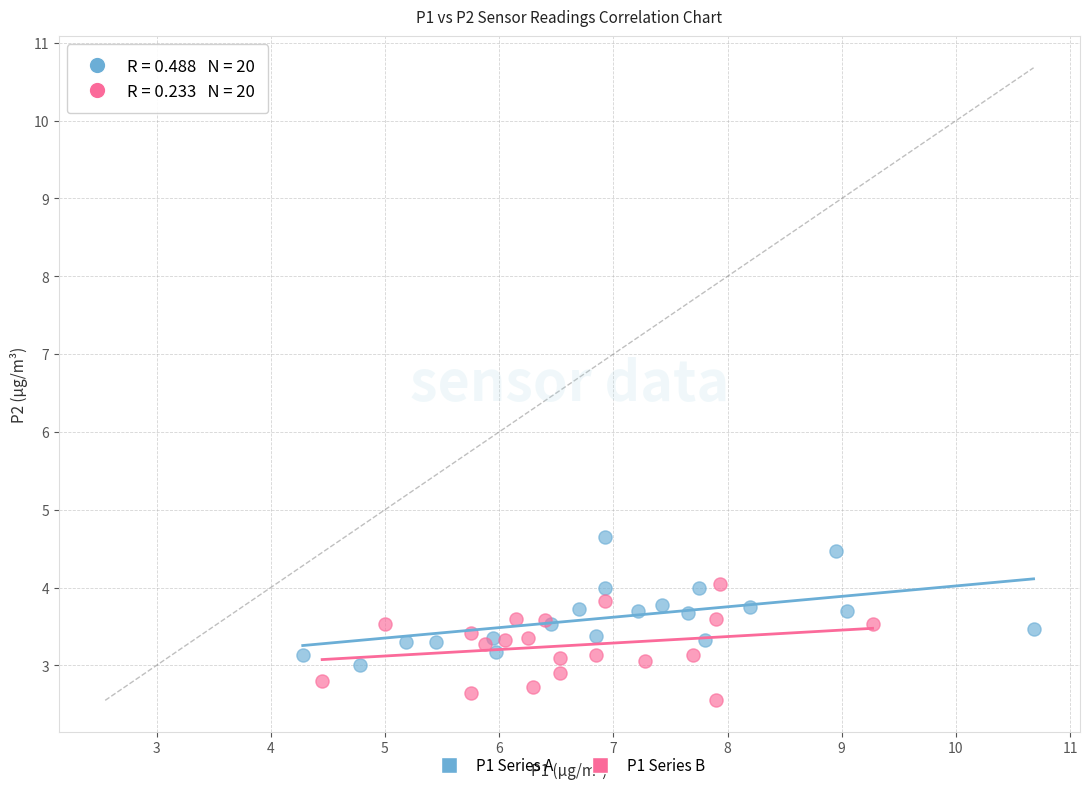

Which series has the widest spread of Y values?

P1 Series A